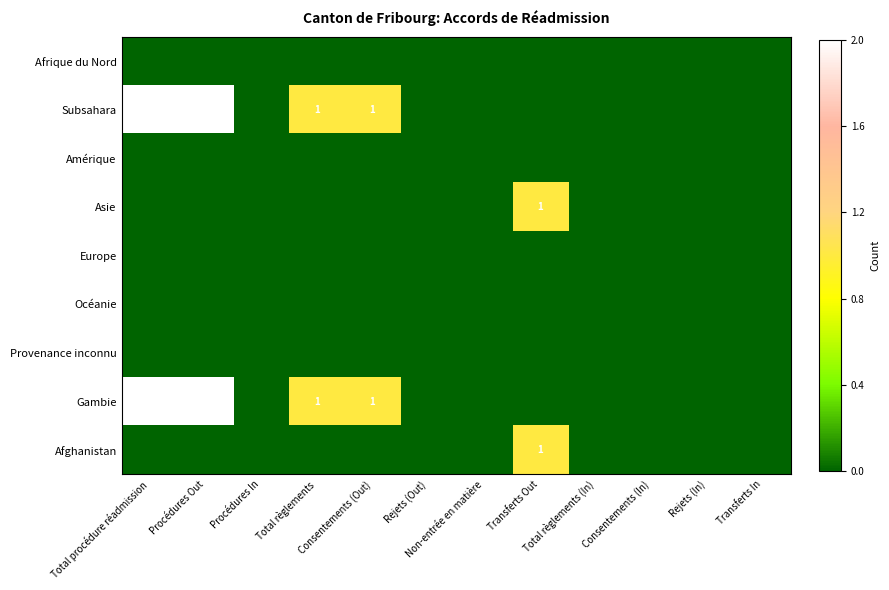

Which series has the largest total across all categories?

Subsahara